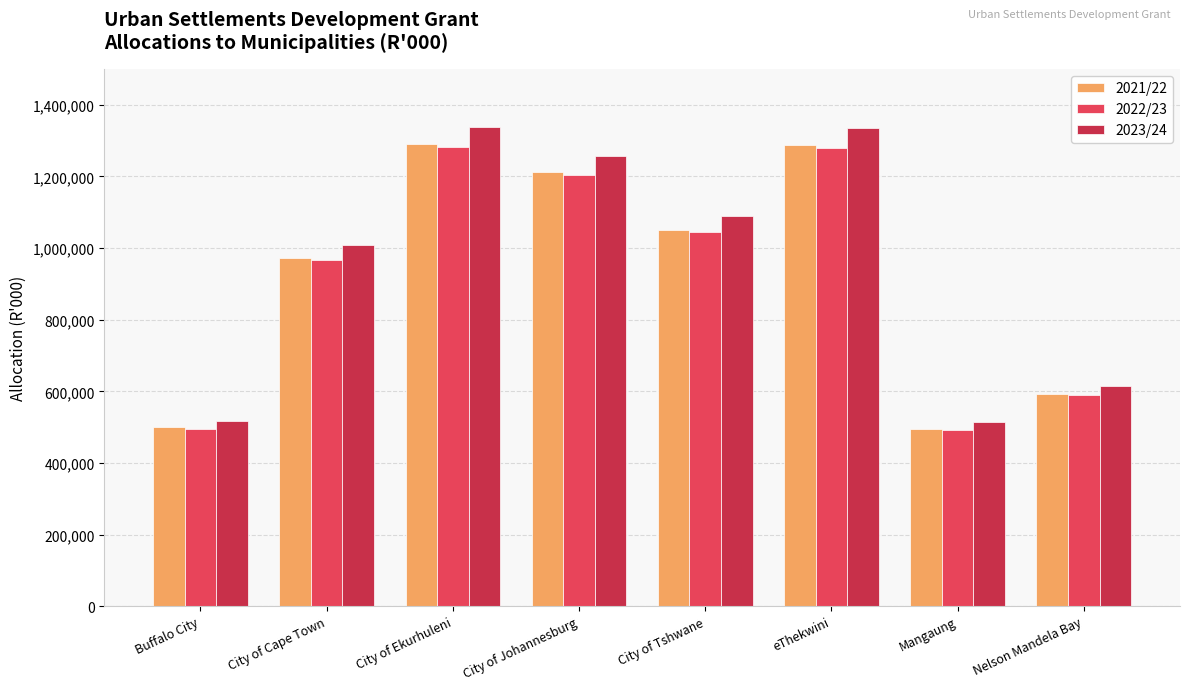

How many distinct data groups are displayed?

3